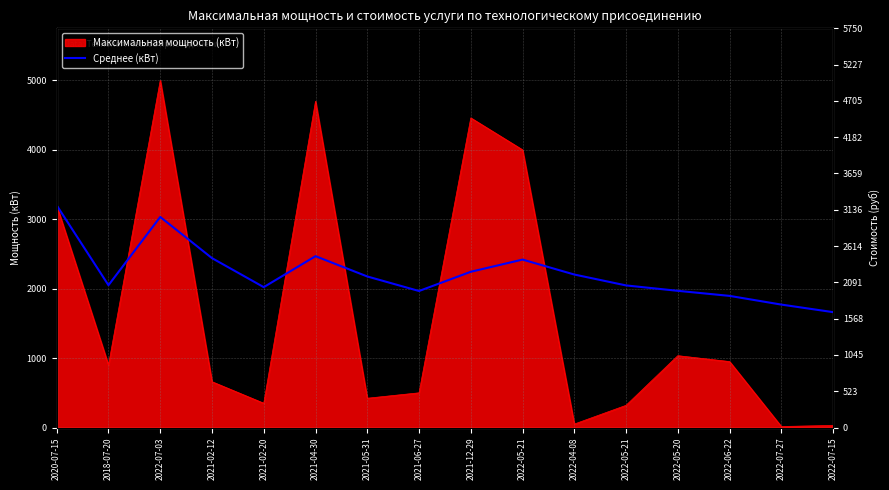

The value at 2022-07-03 is 2056.1. True or false?

False